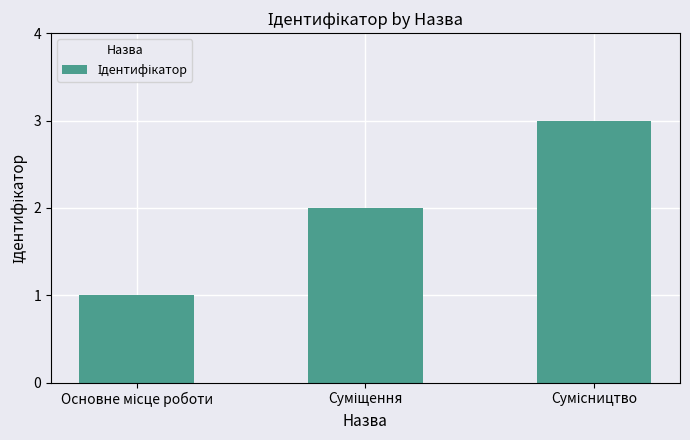

What is the maximum value shown in the chart?

3